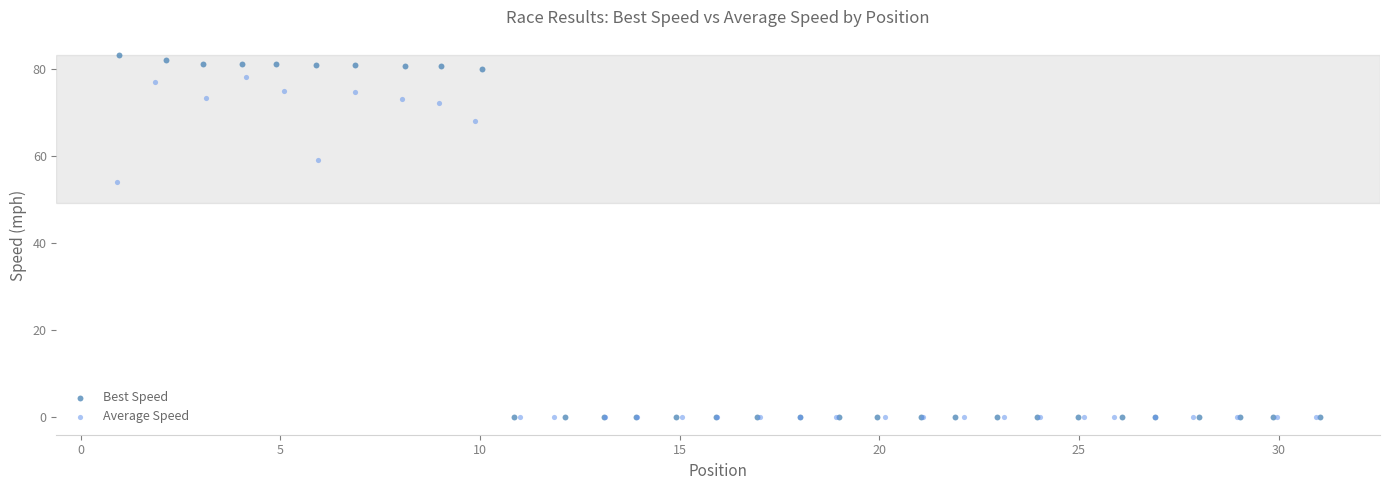

Which series contains the highest Y value?

Best Speed